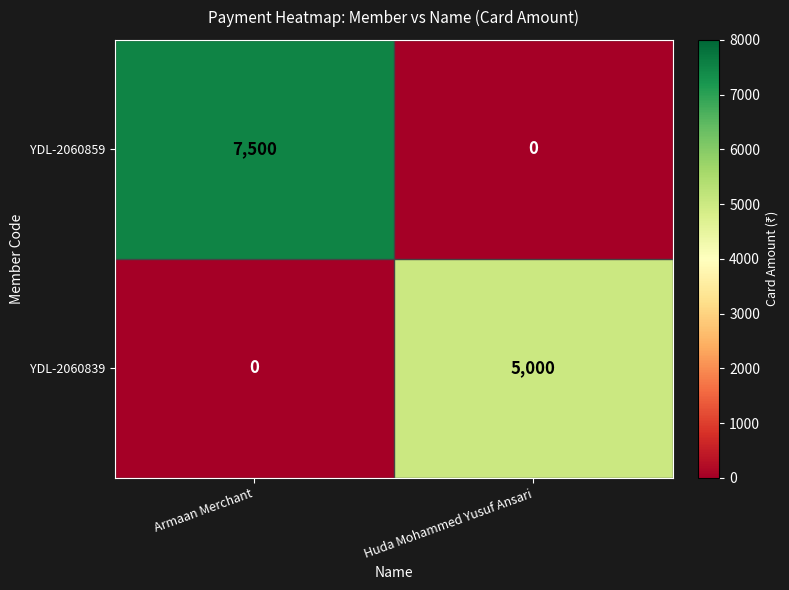

Rank the series by their maximum value, from highest to lowest.

YDL-2060859, YDL-2060839